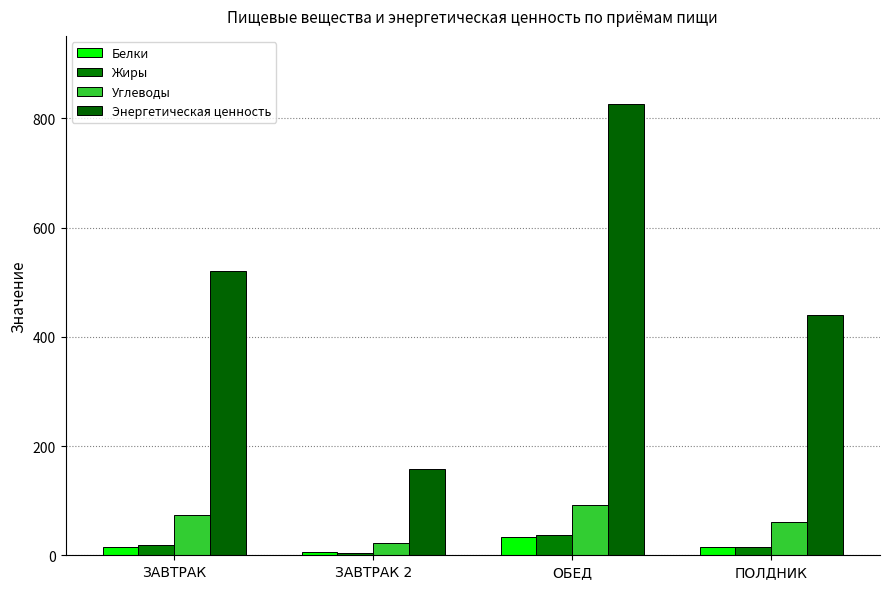

Which category has the highest value in the Углеводы series?

ОБЕД